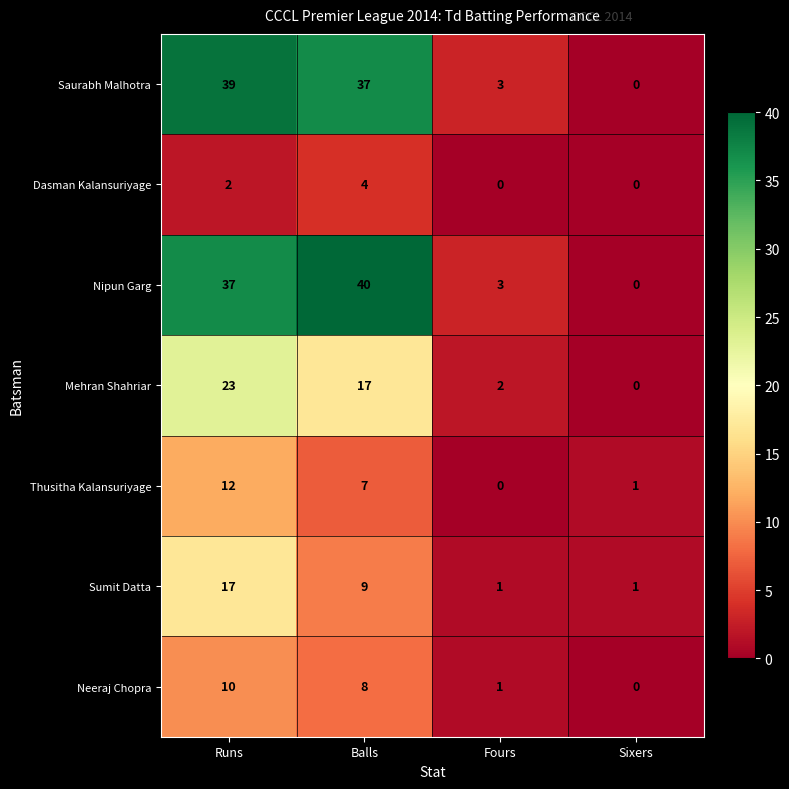

At which label does Sumit Datta first exceed 9?

Runs